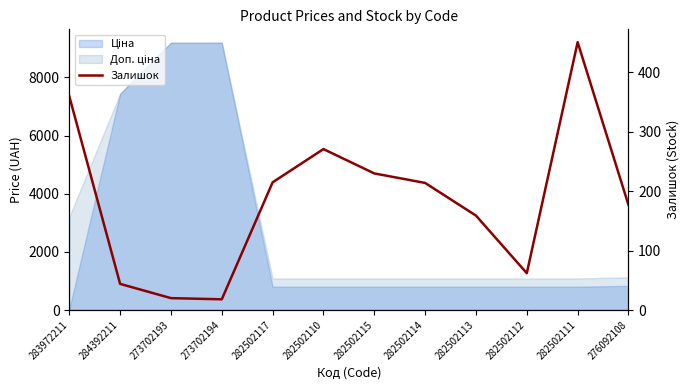

What position from the left is 276092108?

12